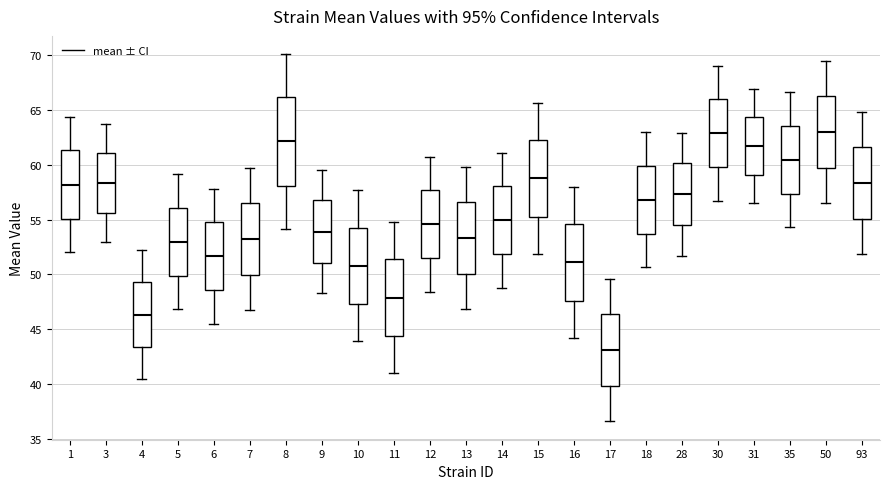

Where does the lower whisker of the box at x = 31 end on the y-axis? The values are not printed on the chart, so give them approximately, as read against the axis.

56.5